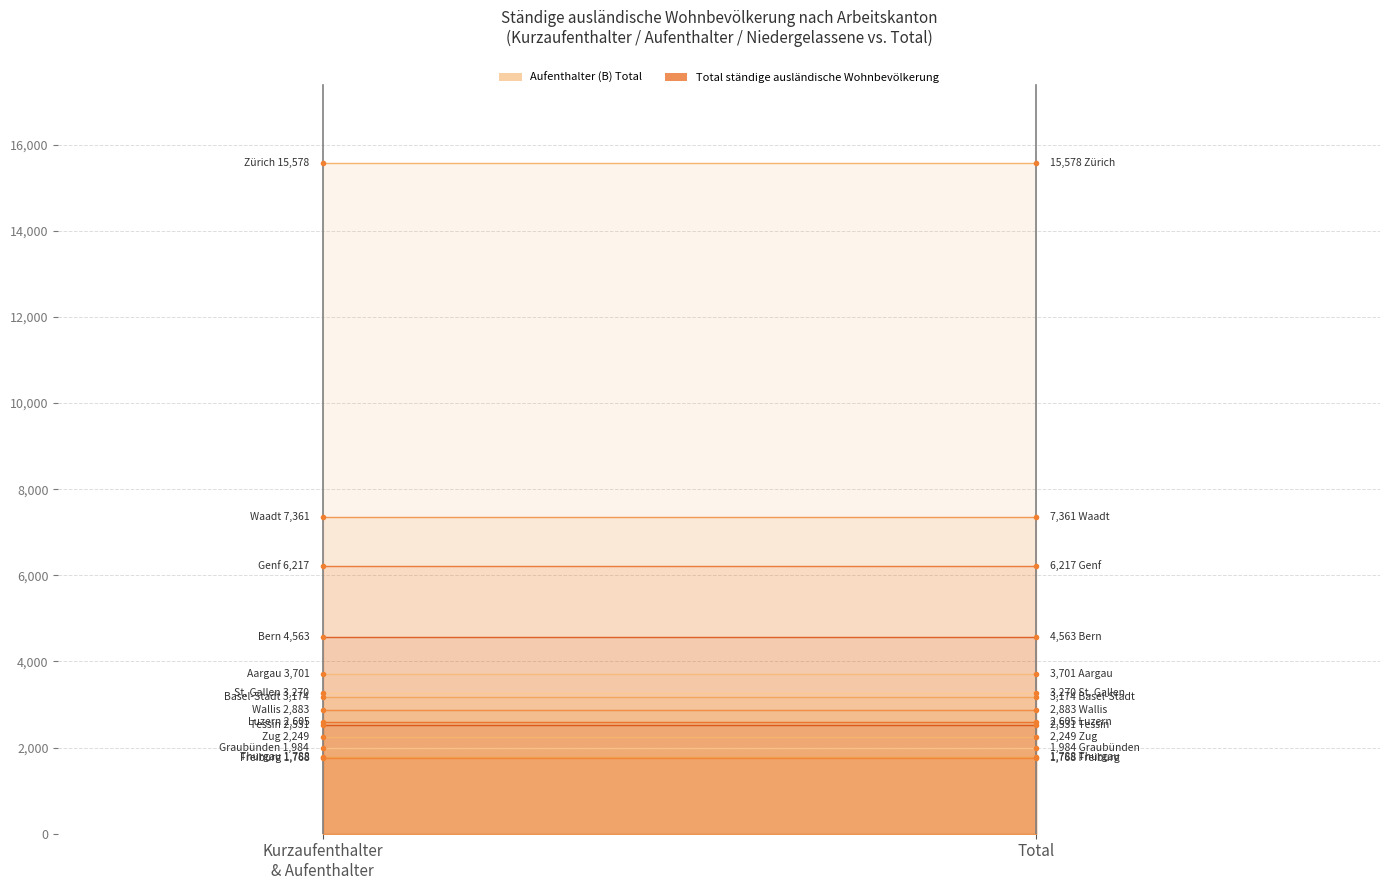

Which series has the largest total across all categories?

Total